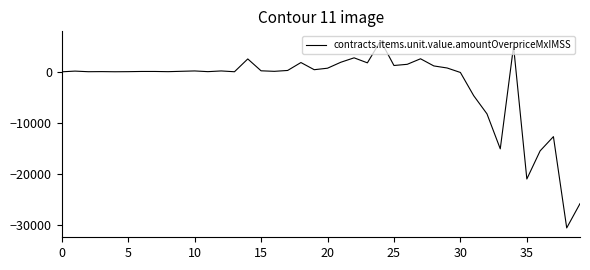

What is the difference between the maximum and minimum values?

36590.1